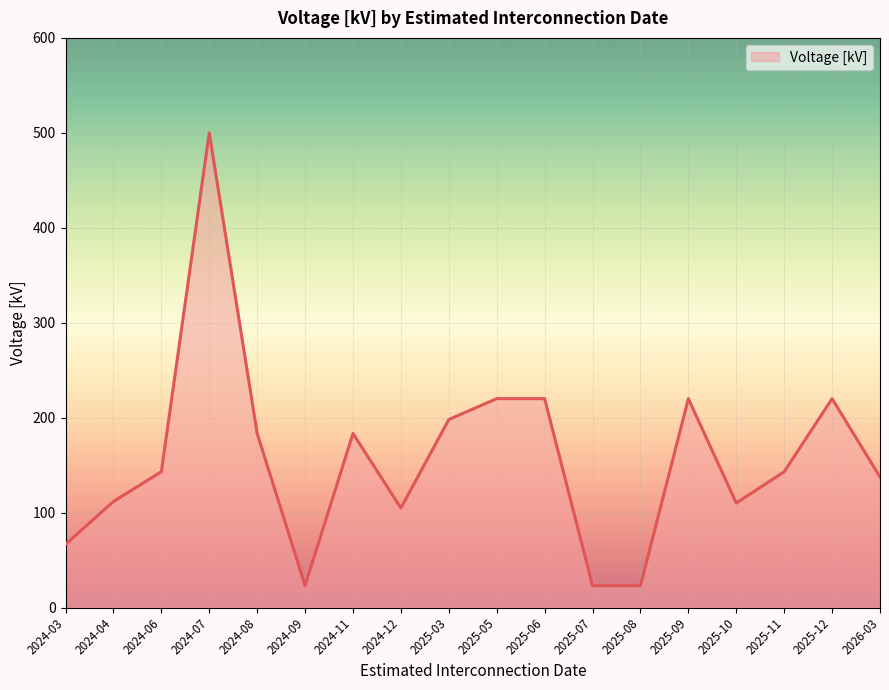

What is the sum of all values?

2830.1